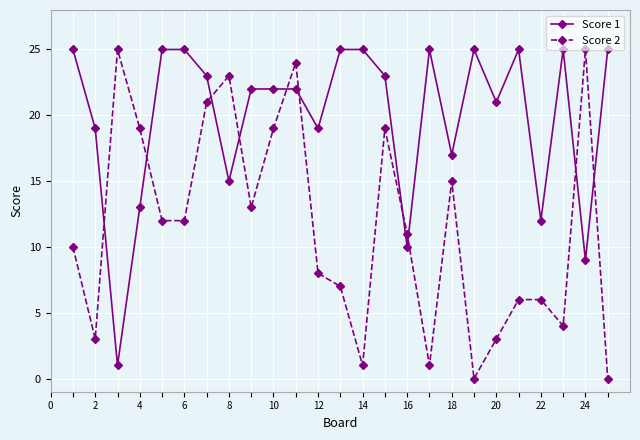

How many series are shown in this chart?

2